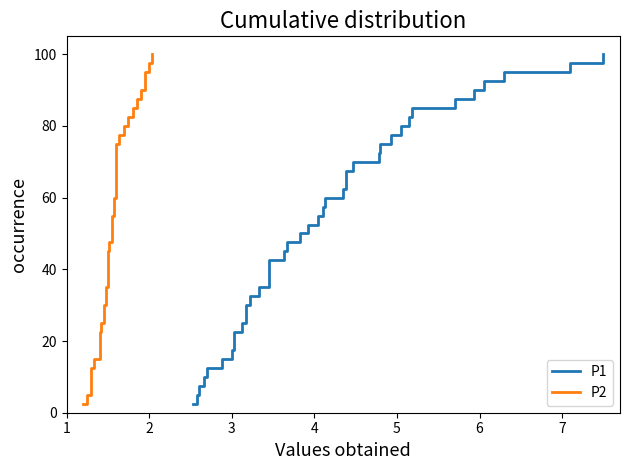

What is the difference between the maximum and minimum values in the P1 series?

97.5